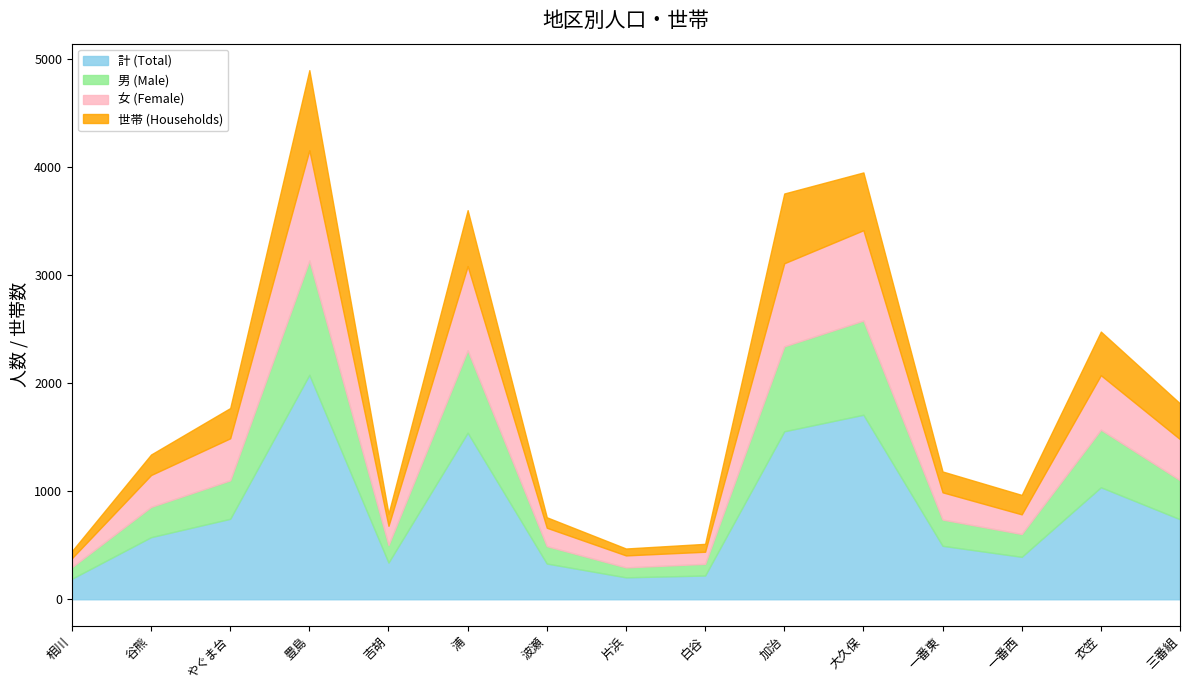

What is the highest value of the 世帯 (Households) series?

742